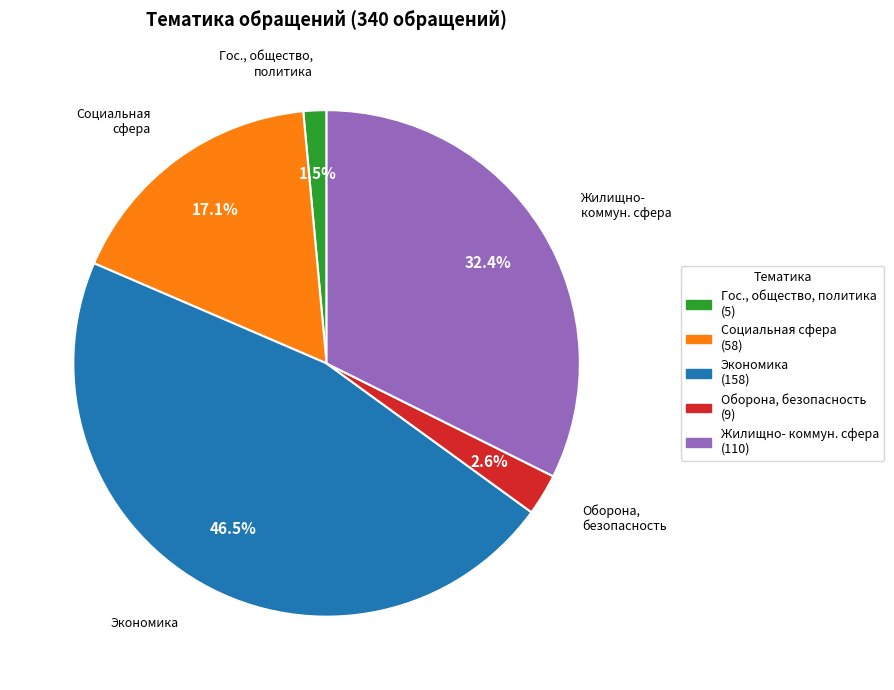

What is the smallest slice in the pie chart?

Гос., общество, политика